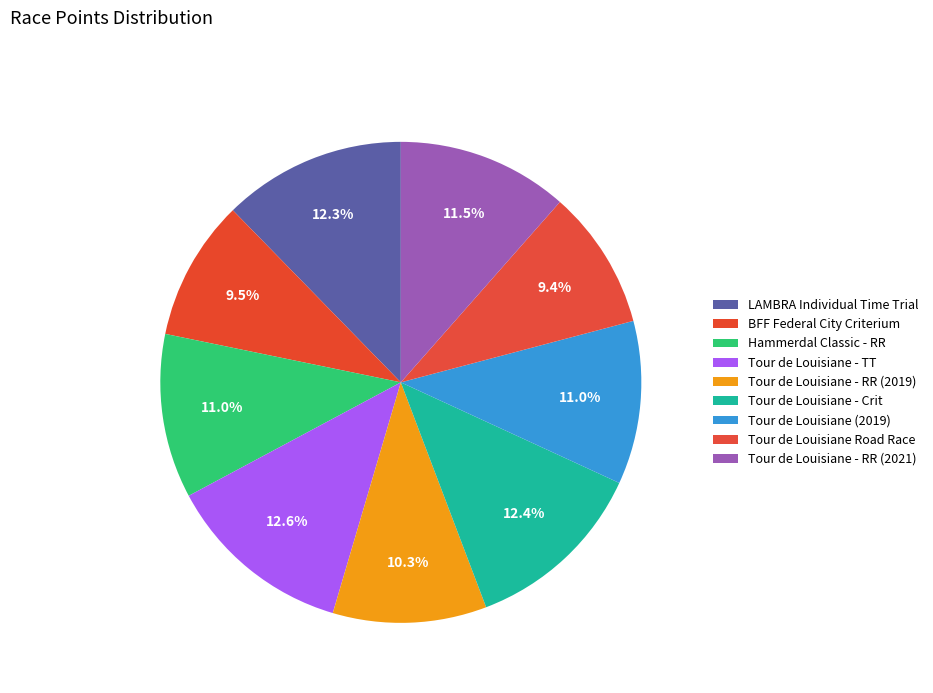

To the nearest percent, what portion does Tour de Louisiane - TT represent?

13%